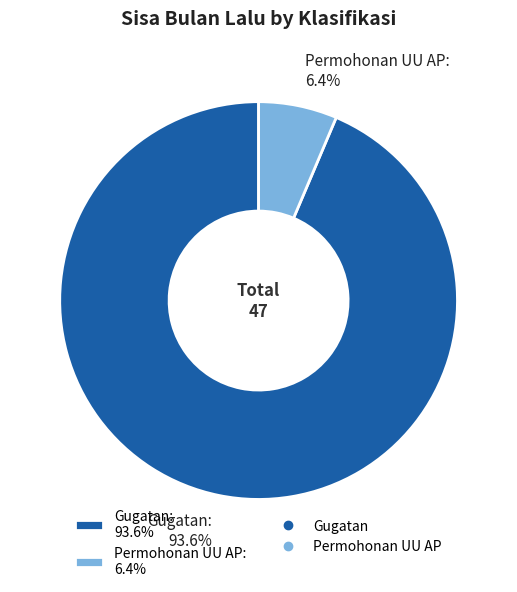

How many segments does this pie chart have?

2